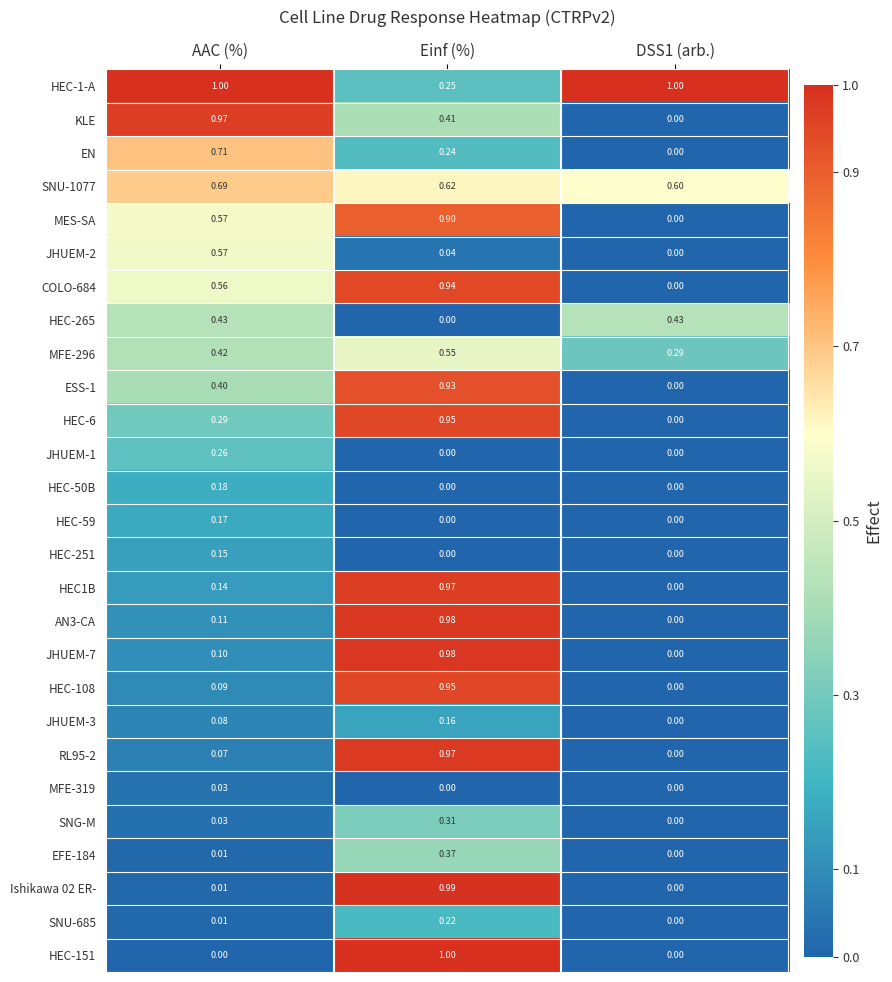

Is the value of HEC-151 at Einf (%) greater than the value of SNU-1077 at DSS1 (arb.)?

Yes